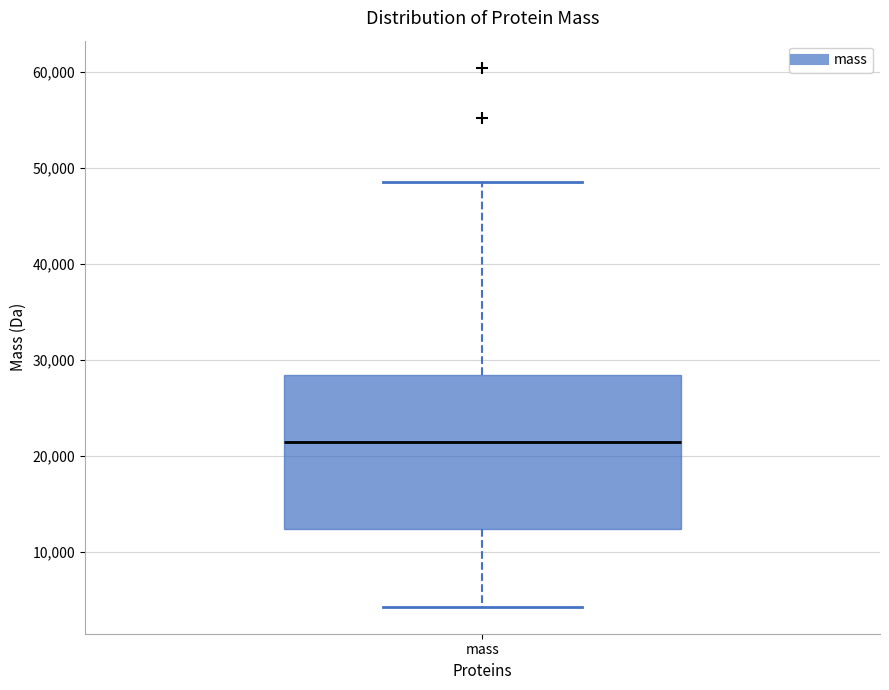

Where does the lower whisker of the box for mass end on the y-axis? The values are not printed on the chart, so give them approximately, as read against the axis.

4000